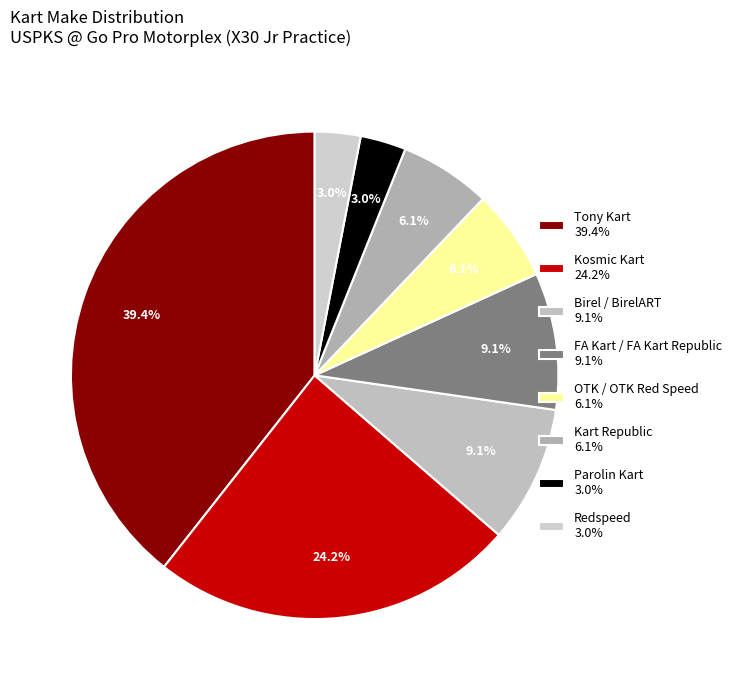

To the nearest percent, what is the average slice percentage?

12%